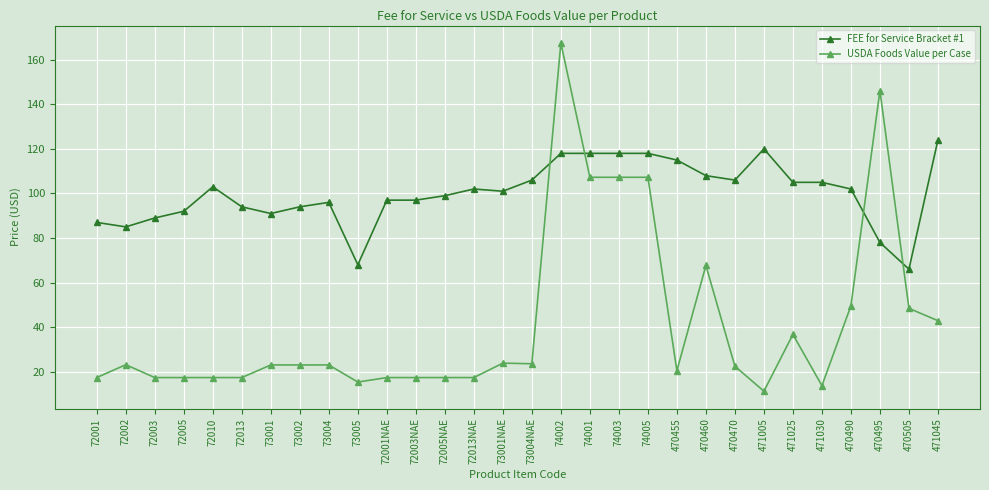

Read the FEE for Service Bracket #1 value at 73001NAE.

101.0